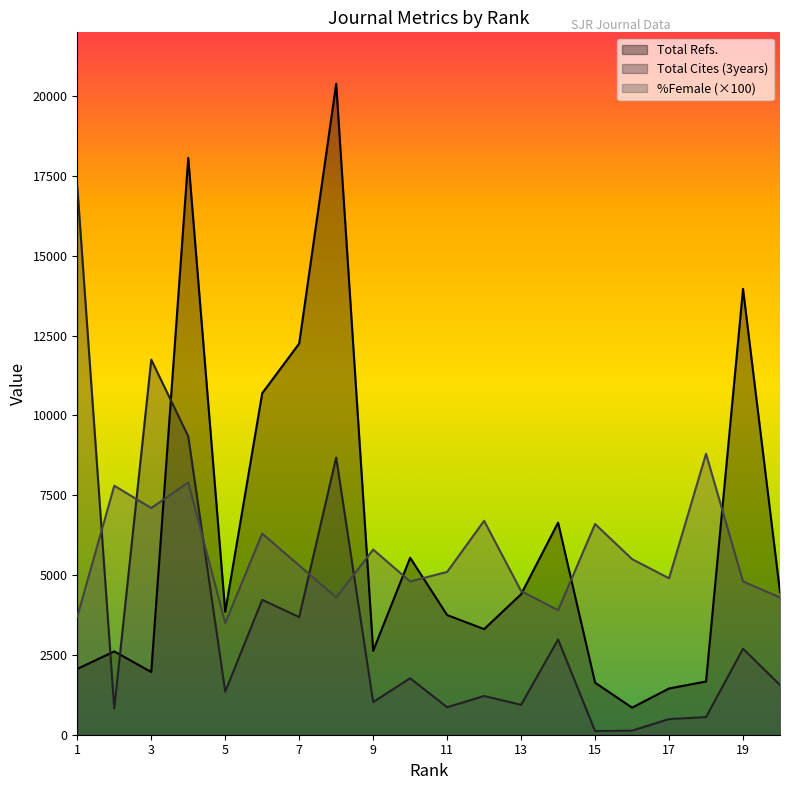

At which label does %Female reach its minimum?

5